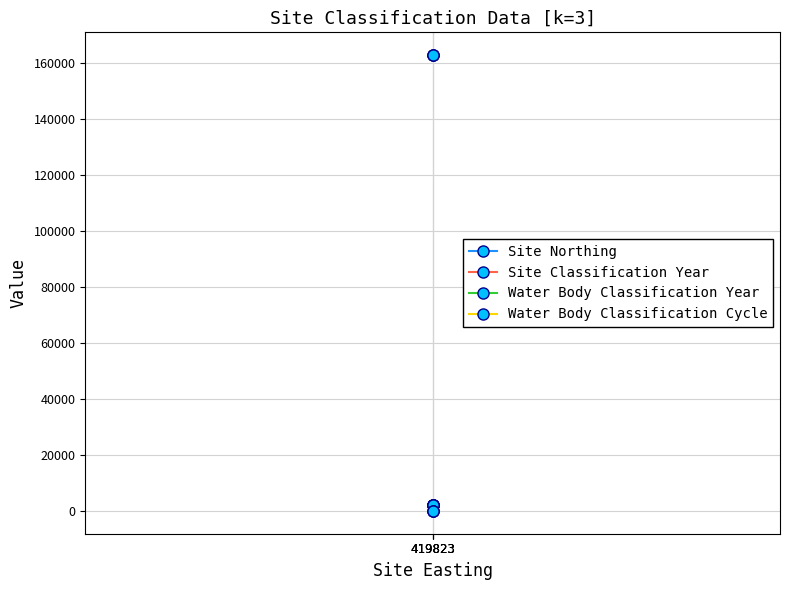

At which category is the sum across all series the highest?

419823